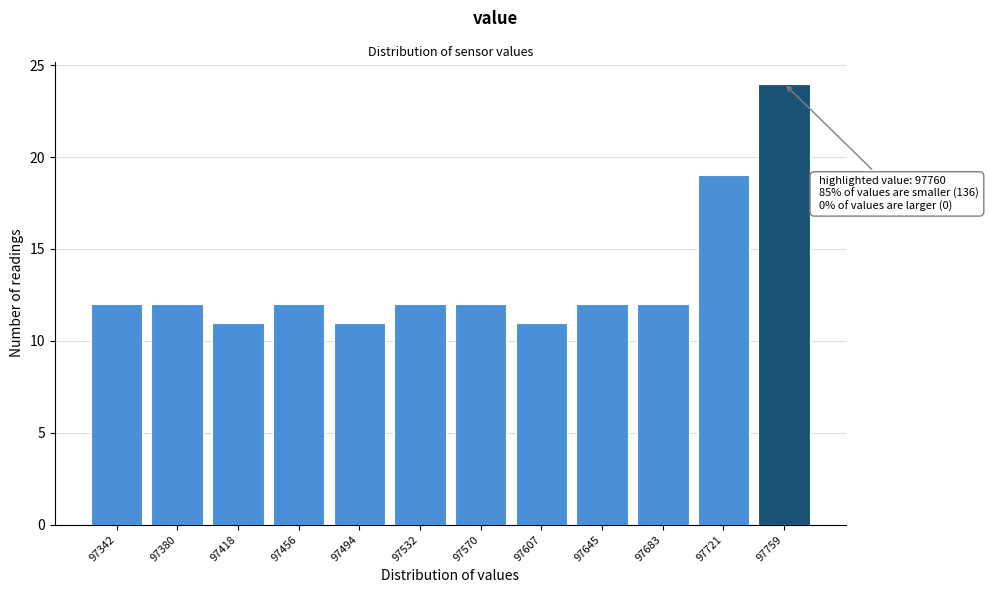

Reading right to left, what are all the values shown in this chart?

24	19	12	12	11	12	12	11	12	11	12	12